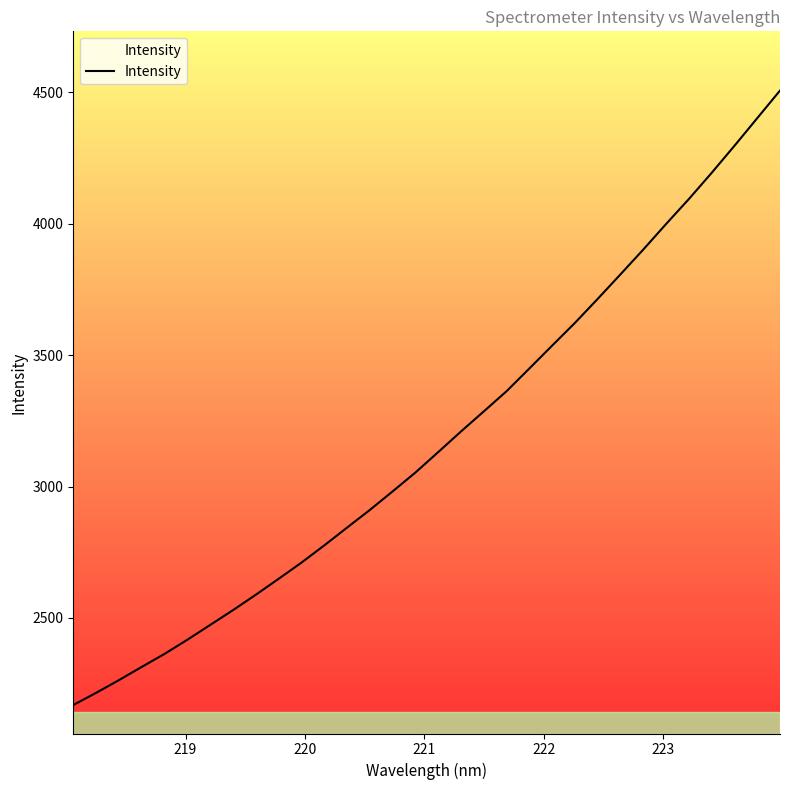

How many categories are shown in the chart?

32